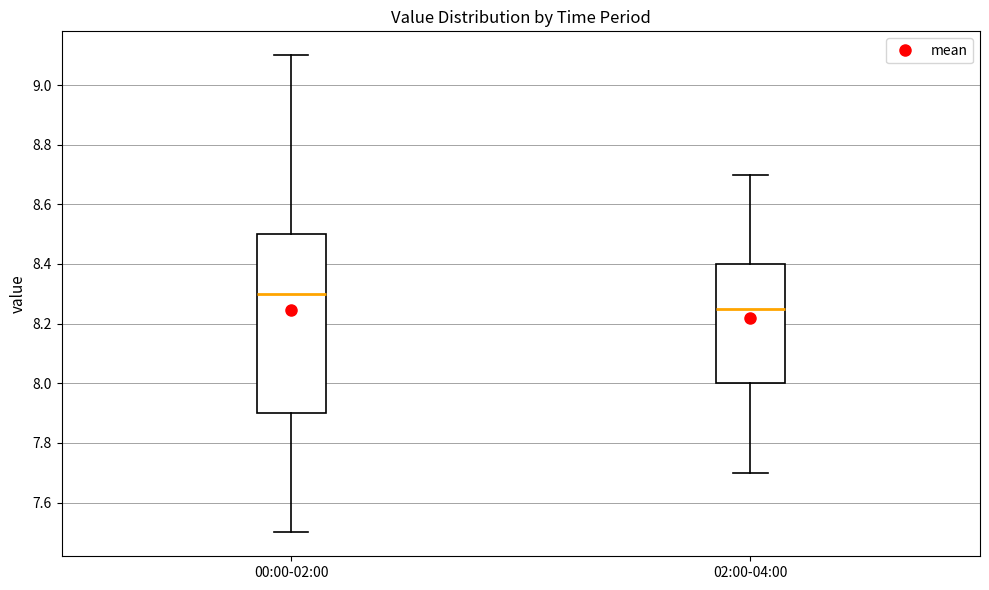

Where is the upper edge of the box for 02:00-04:00 on the y-axis? The values are not printed on the chart, so give them approximately, as read against the axis.

8.40